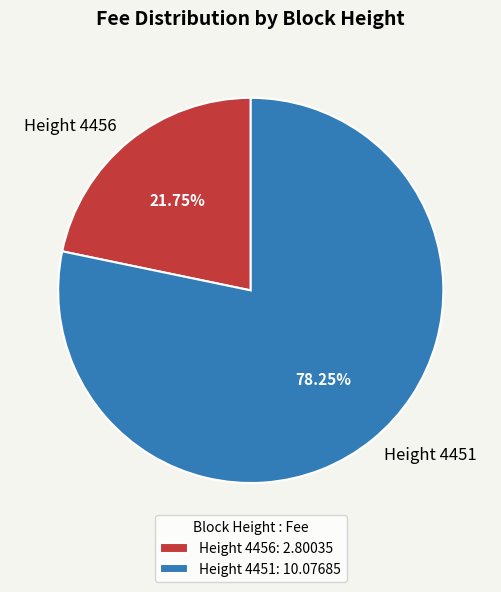

Does Height 4451 account for over 50% of the chart?

Yes